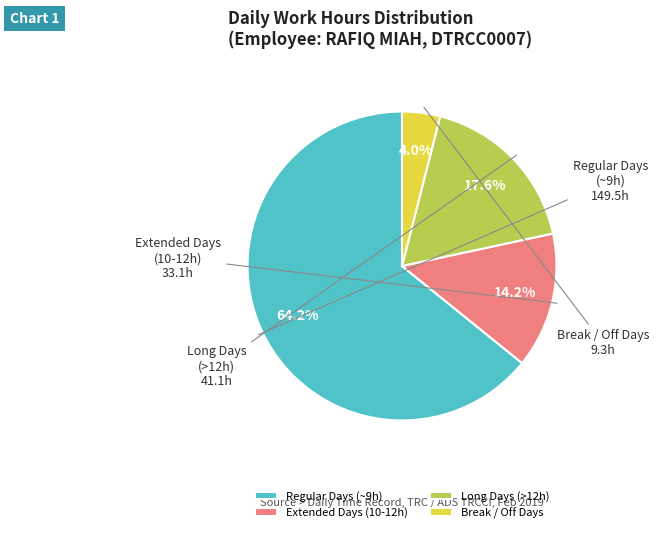

Do Long Days (>12h) and Break / Off Days together represent more than half of the pie?

No